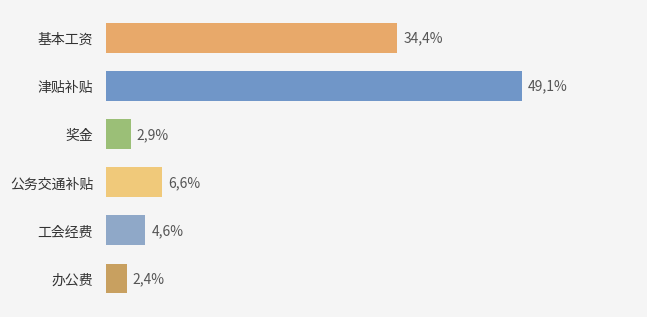

Which category has the lowest value across all series?

办公费